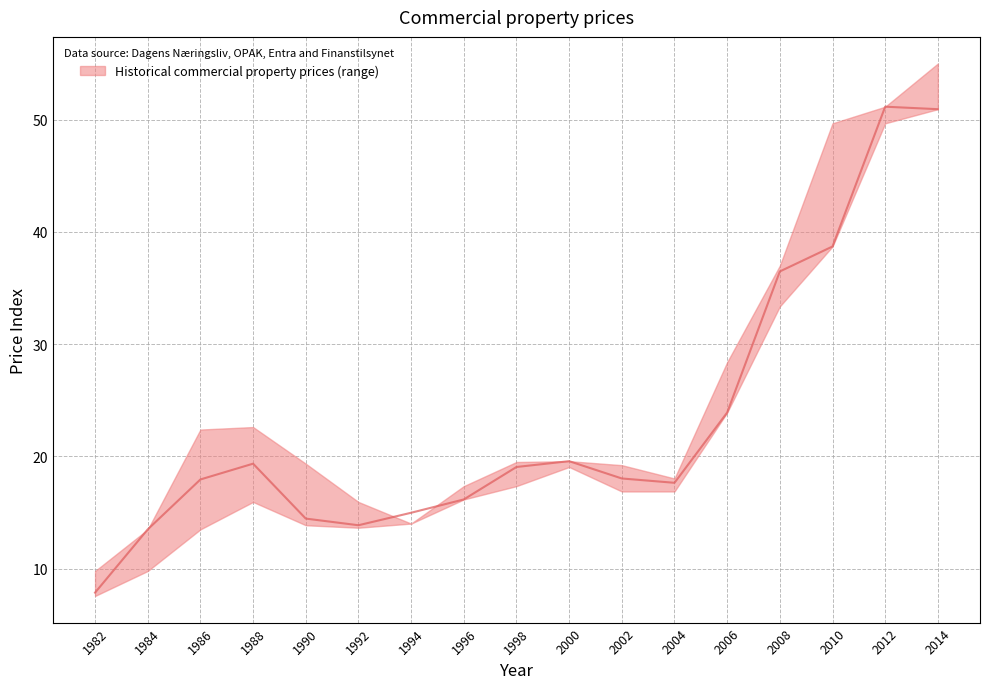

Is it true that Historical_lower equals 21.4 at 1994?

False